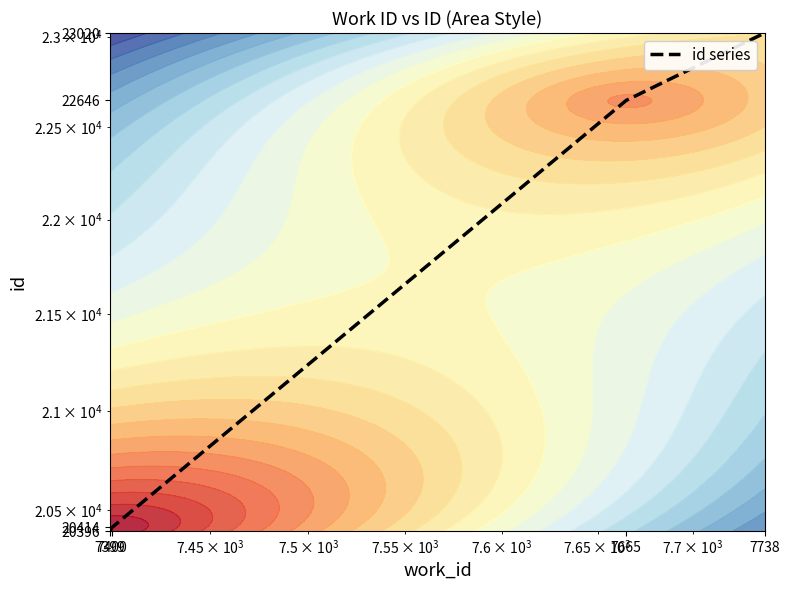

What is the sum of all values?

86476